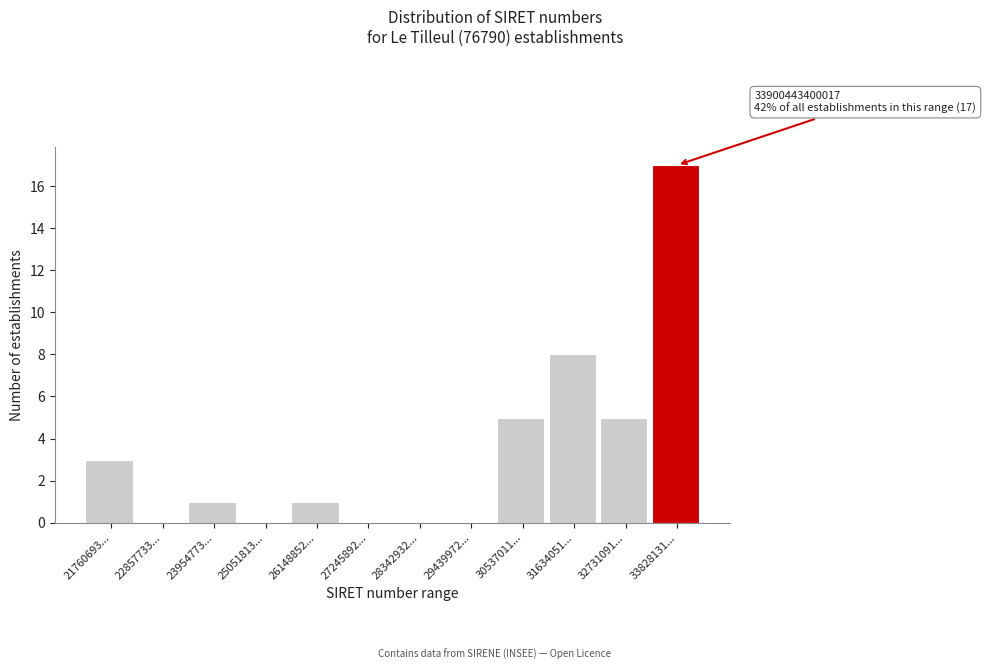

Reading left to right, list all the values displayed in this chart.

21760693...=3	22857733...=0	23954773...=1	25051813...=0	26148852...=1	27245892...=0	28342932...=0	29439972...=0	30537011...=5	31634051...=8	32731091...=5	33828131...=17